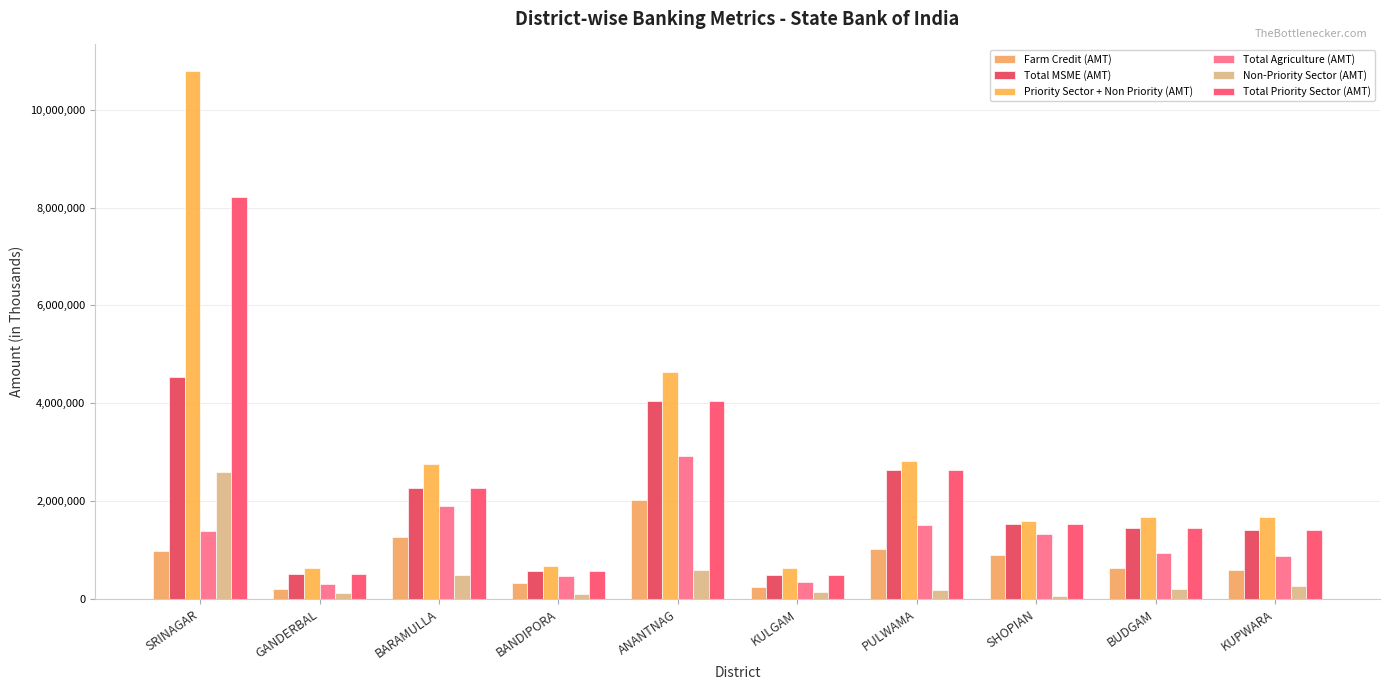

What is the label of the 6th bar from the left?

KULGAM